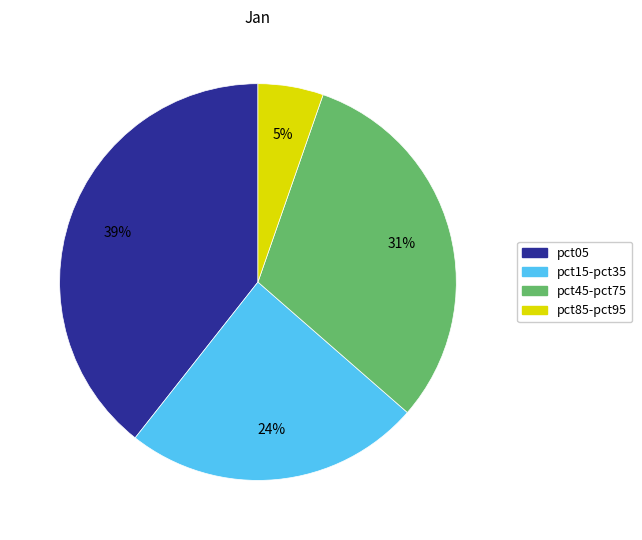

To the nearest percent, what percentage of the pie is pct15-pct35?

24%